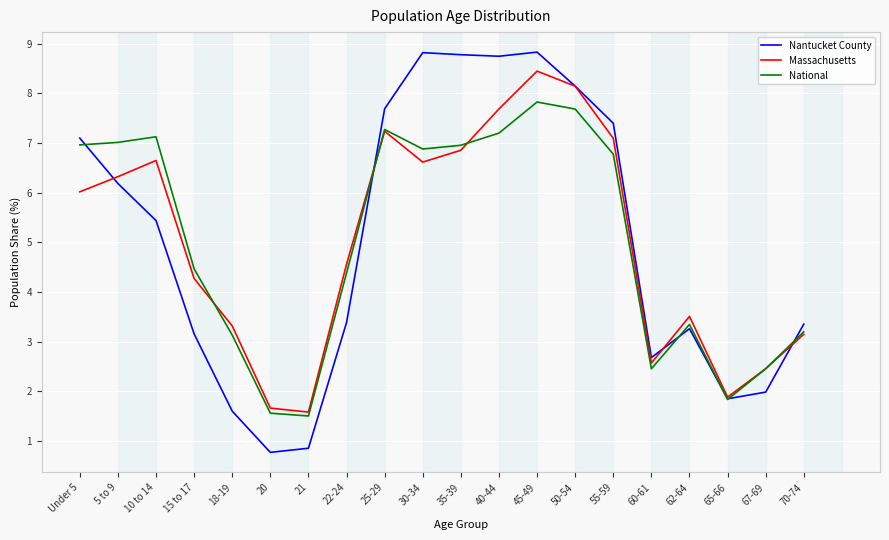

The National series shows 3.7 at 50-54. True or false?

False